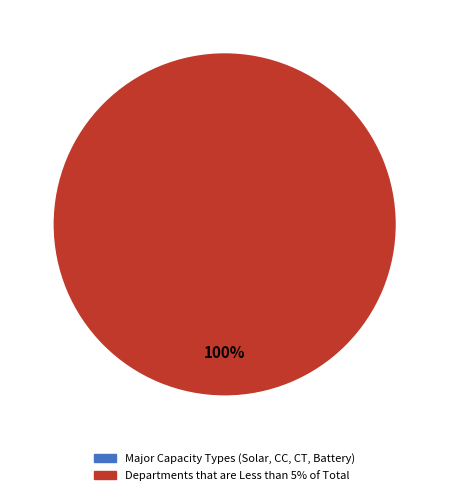

Count the number of slices in the pie.

1